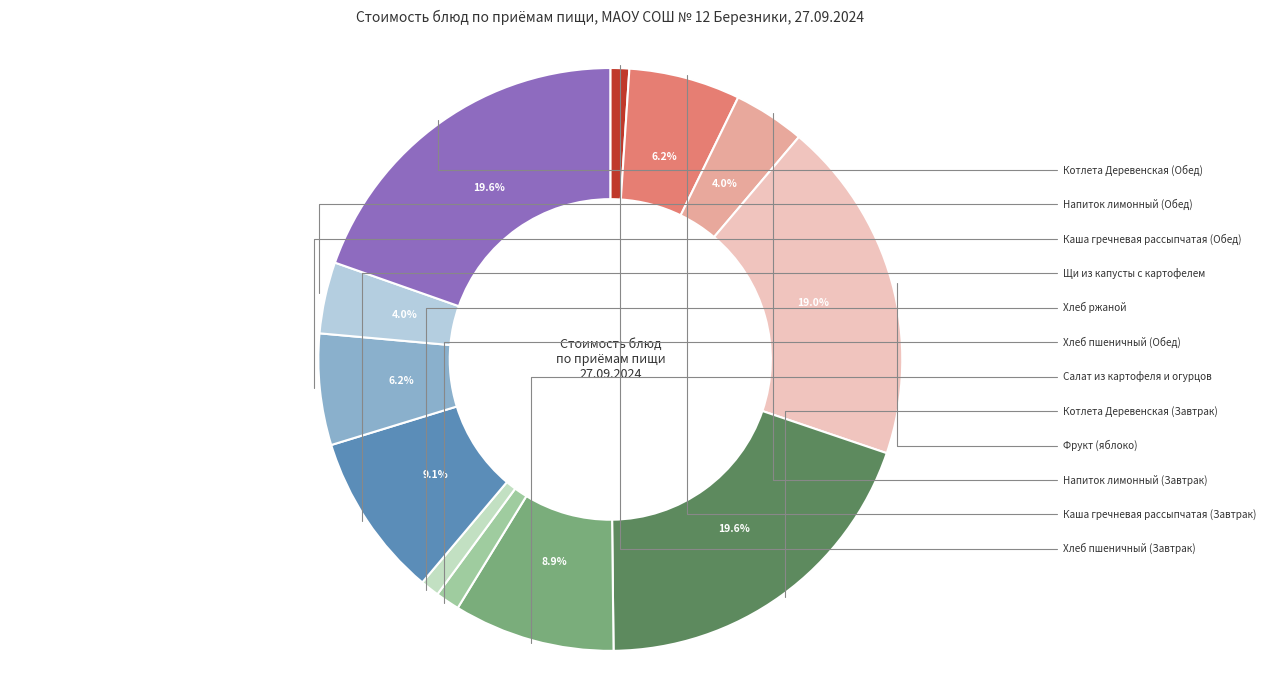

Between Салат из картофеля и огурцов and Напиток лимонный (Завтрак), which is larger?

Салат из картофеля и огурцов